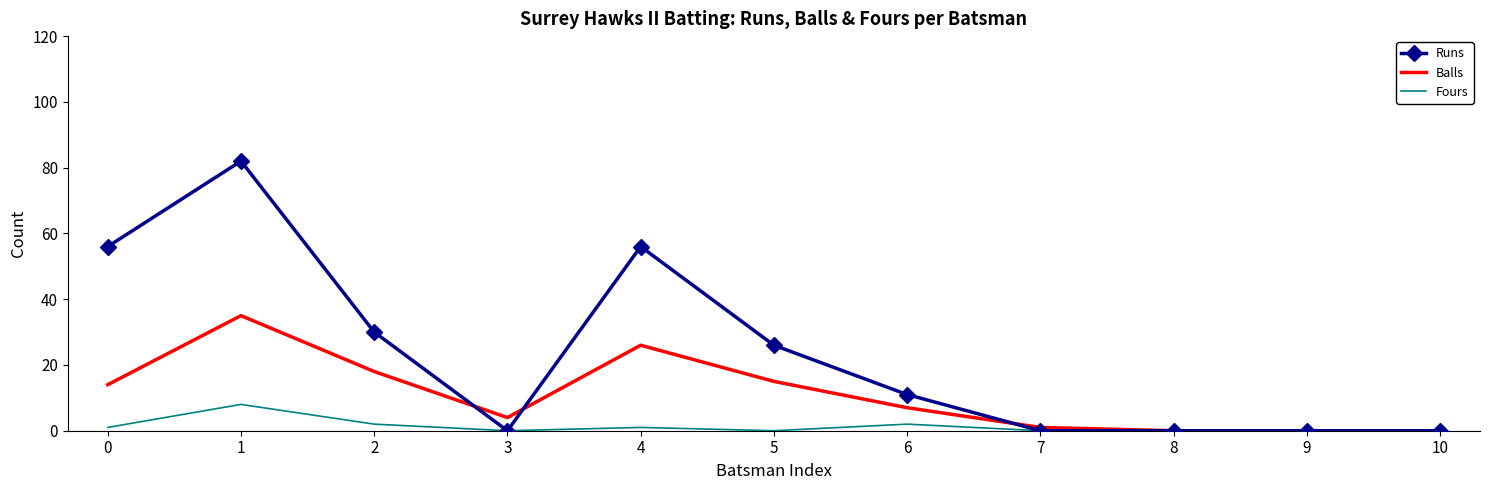

How many series are shown in this chart?

3